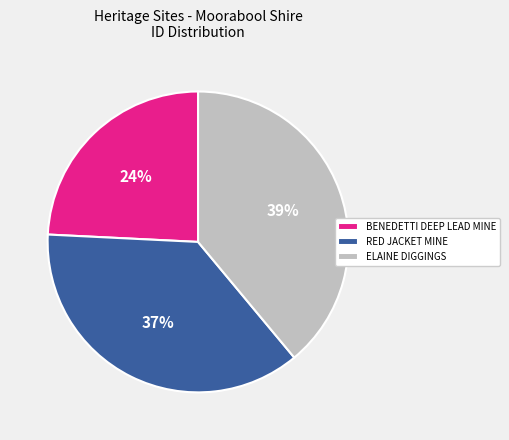

Does RED JACKET MINE account for over 50% of the chart?

No